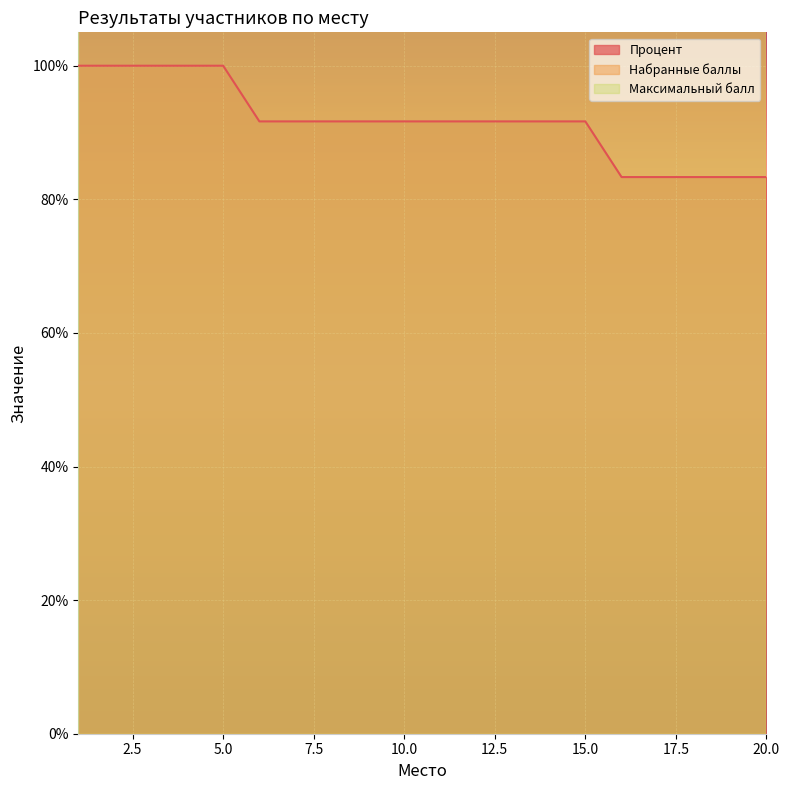

Which series has the largest total across all categories?

Набранные баллы